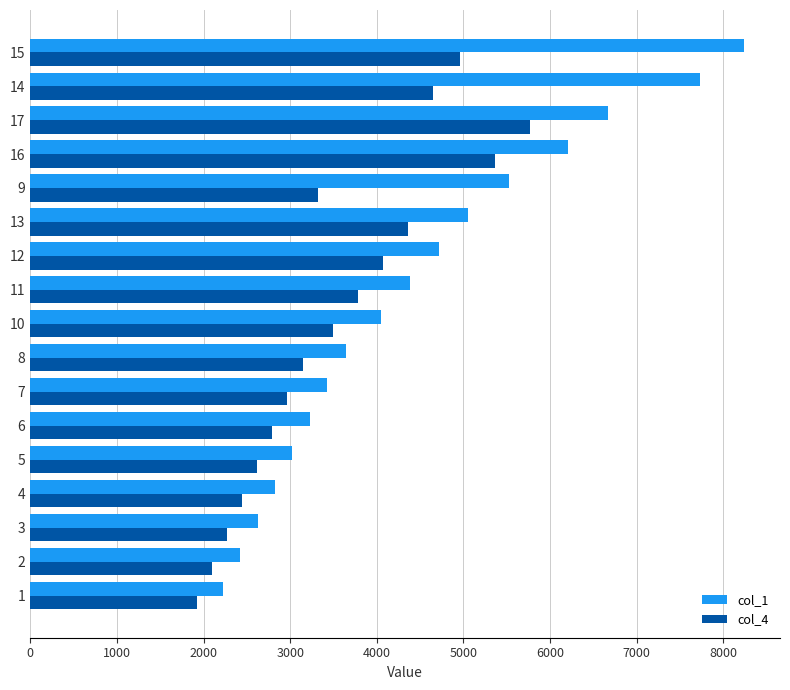

What is the sum of all col_1 values?

76016